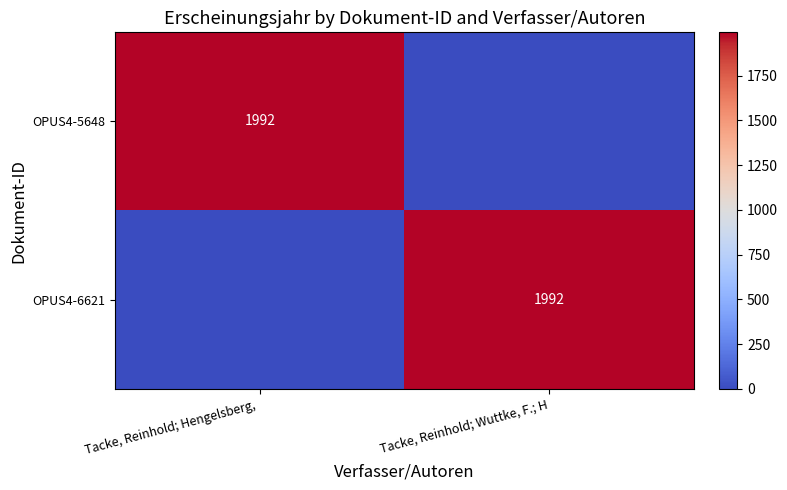

Is it true that OPUS4-6621 equals 2640 at Tacke, Reinhold; Wuttke, F.; H?

False